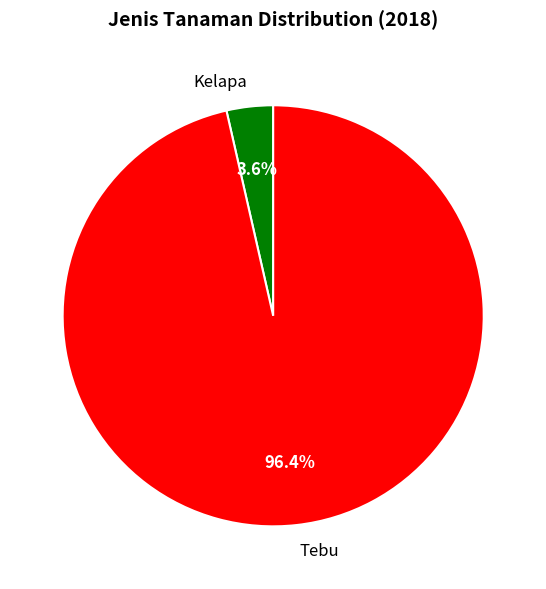

Which has a higher value, Tebu or Kelapa?

Tebu